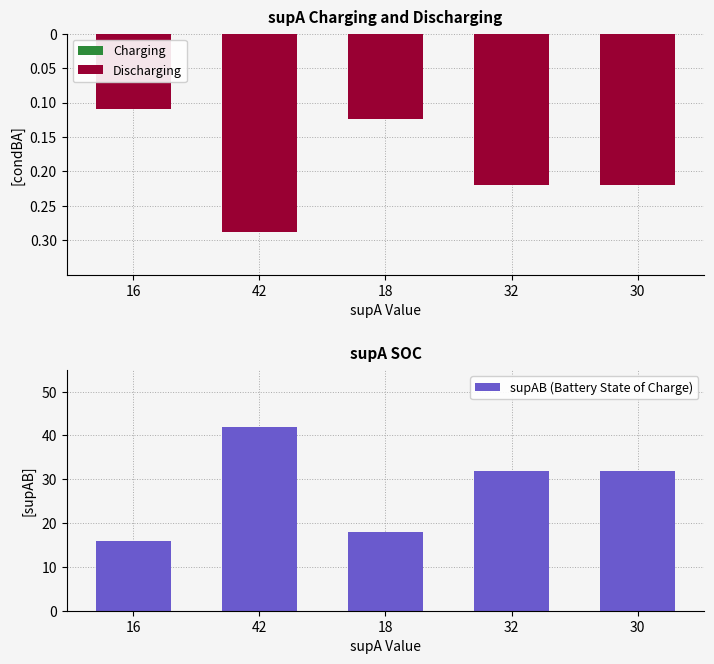

At which label is condBA (Discharging) closest to 0?

16